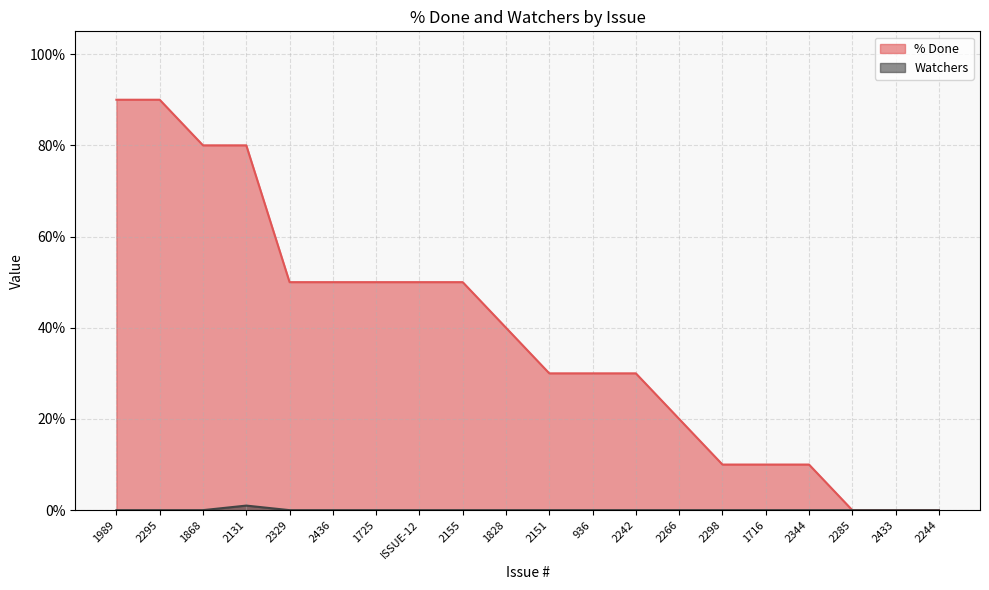

Rank the series by their average value, from lowest to highest.

Watchers, % Done